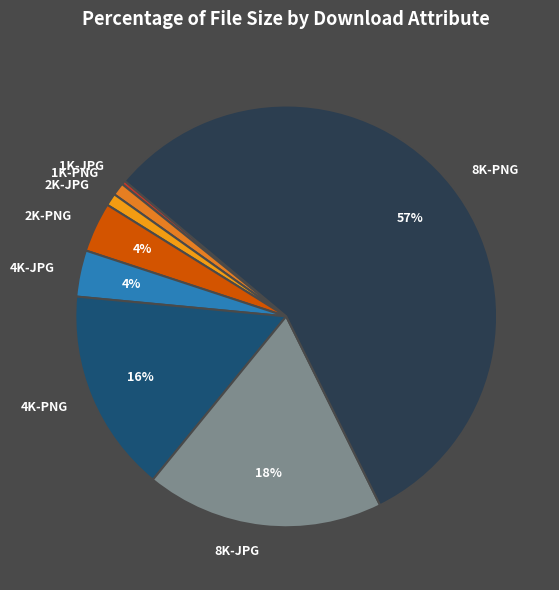

Which slice is the smallest?

1K-JPG